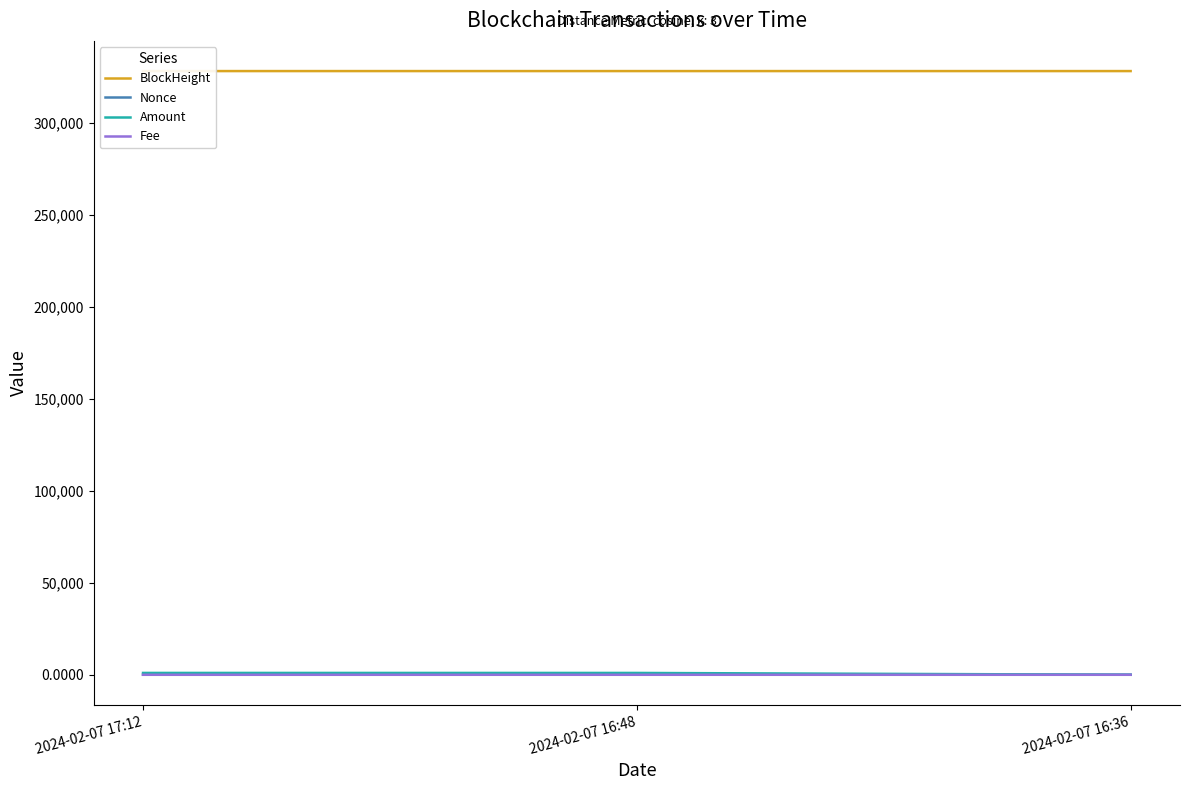

What are all the series names shown in the legend?

BlockHeight, Nonce, Amount, Fee